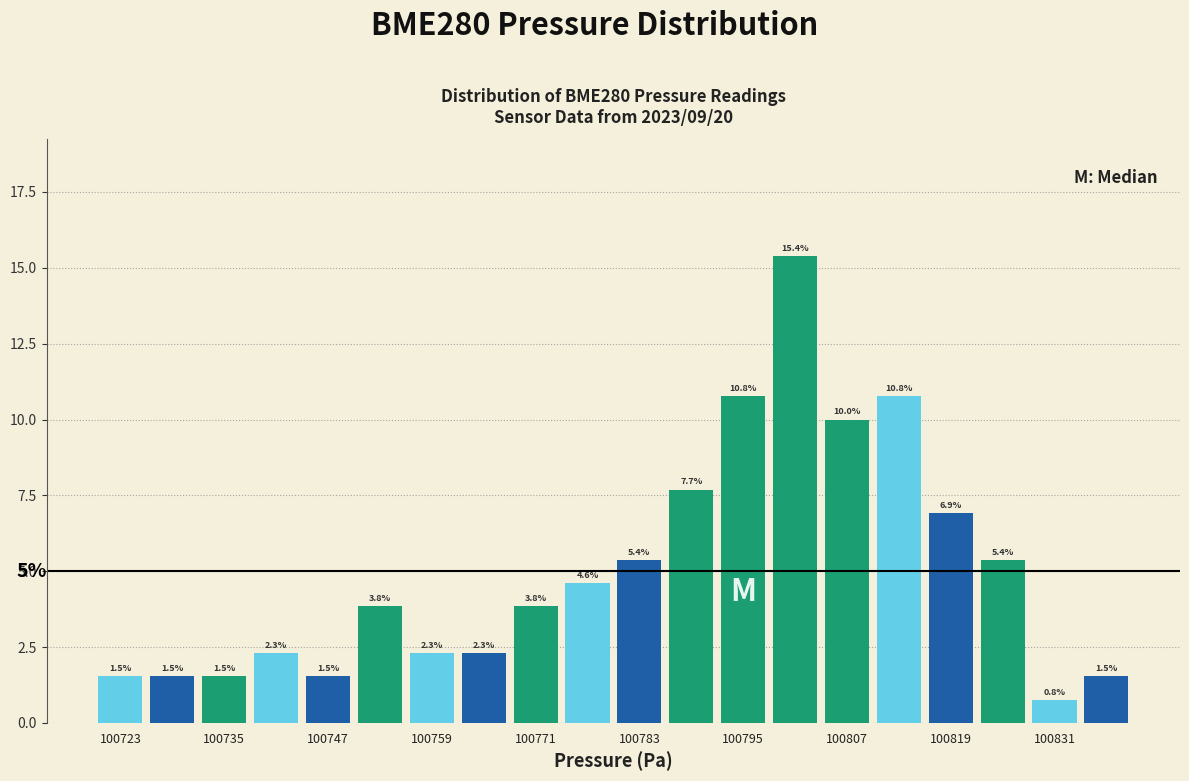

Read against the x-axis, roughly where is the centre of the tallest bar?

100802